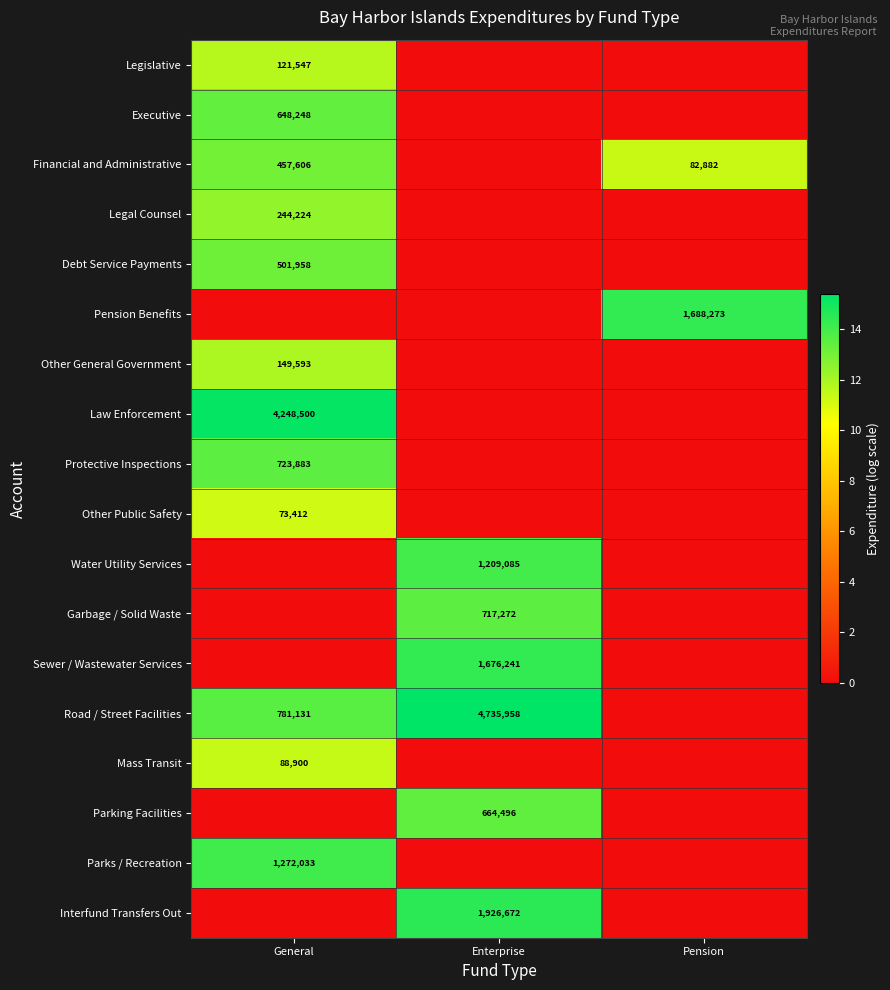

Is it true that Mass Transit equals 131776 at General?

False